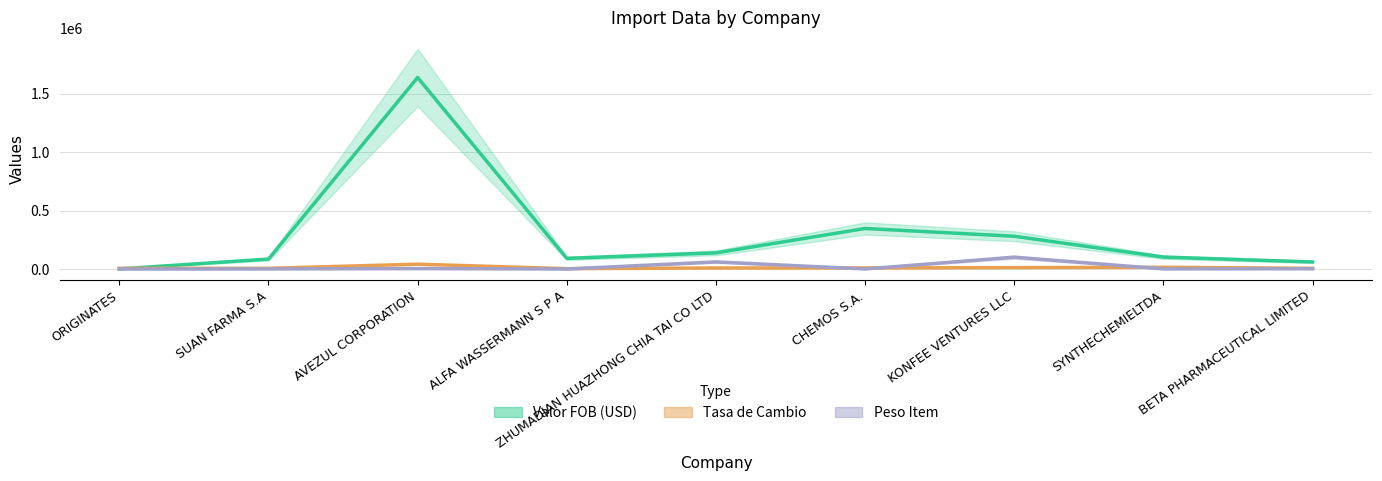

True or false: Valor FOB (USD) has more than 2 points higher than both neighbors.

False